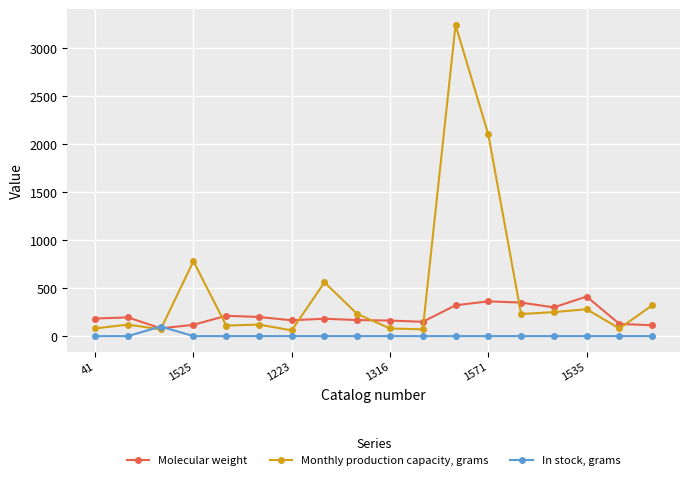

List the series in order of their overall mean, lowest first.

In stock, grams, Molecular weight, Monthly production capacity, grams